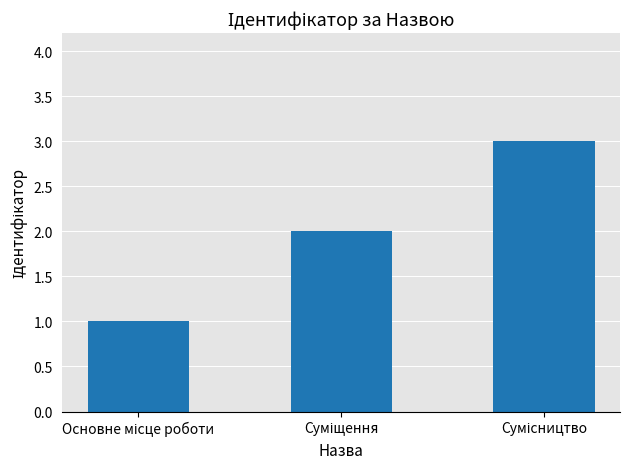

What is the maximum value shown in the chart?

3